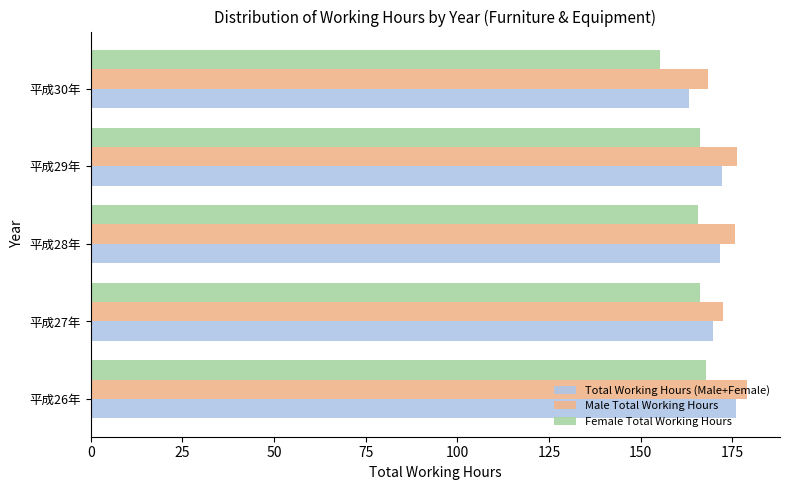

Is it true that Male Total Working Hours equals 47.7 at 平成26年?

False